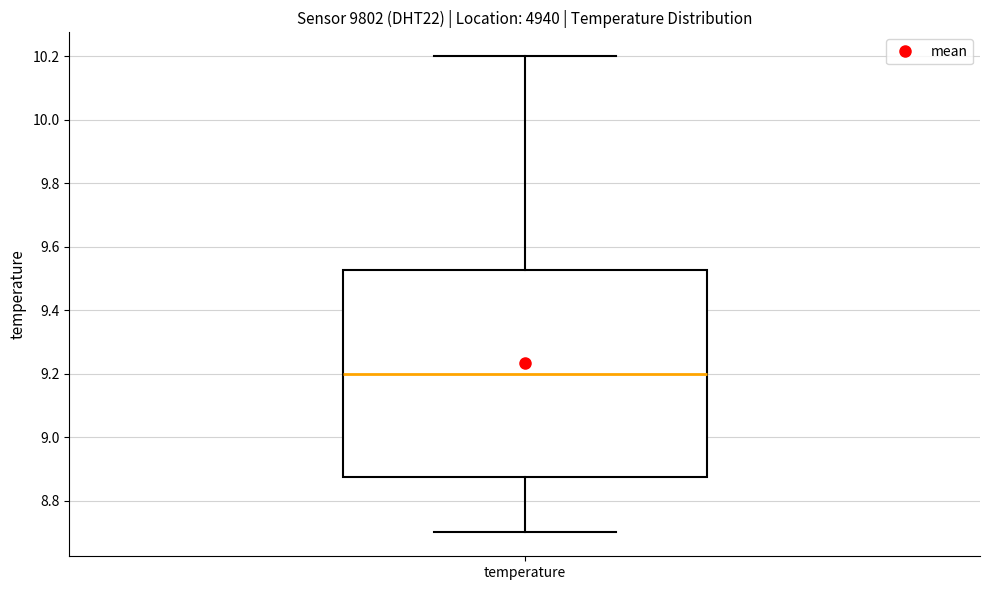

Where is the lower edge of the box for temperature on the y-axis? The values are not printed on the chart, so give them approximately, as read against the axis.

8.88